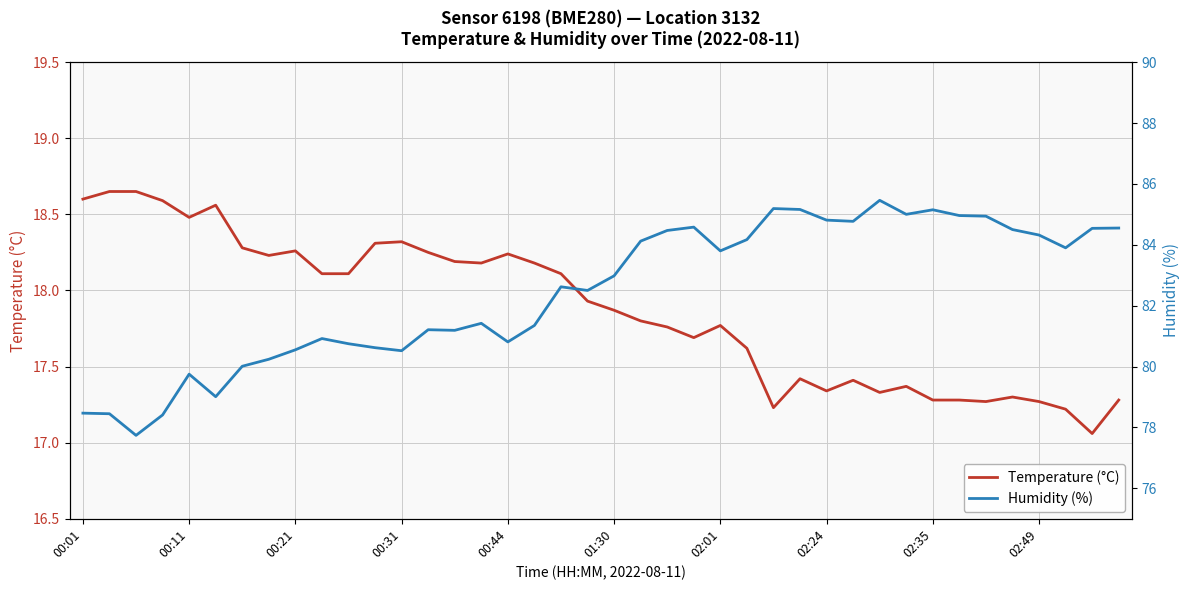

What is the maximum value shown in the chart?

85.5